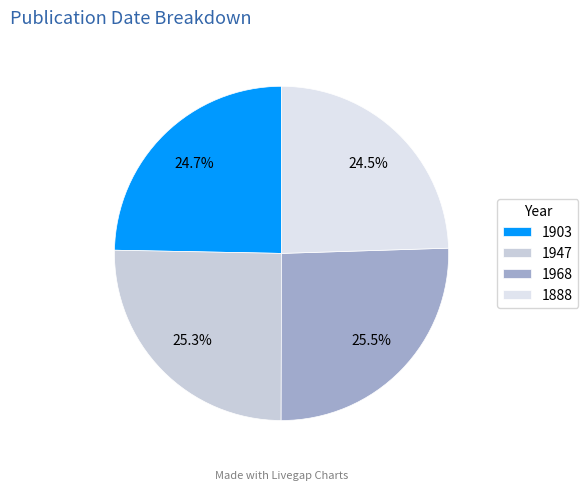

How much of the chart is everything except 1903?

75.3%